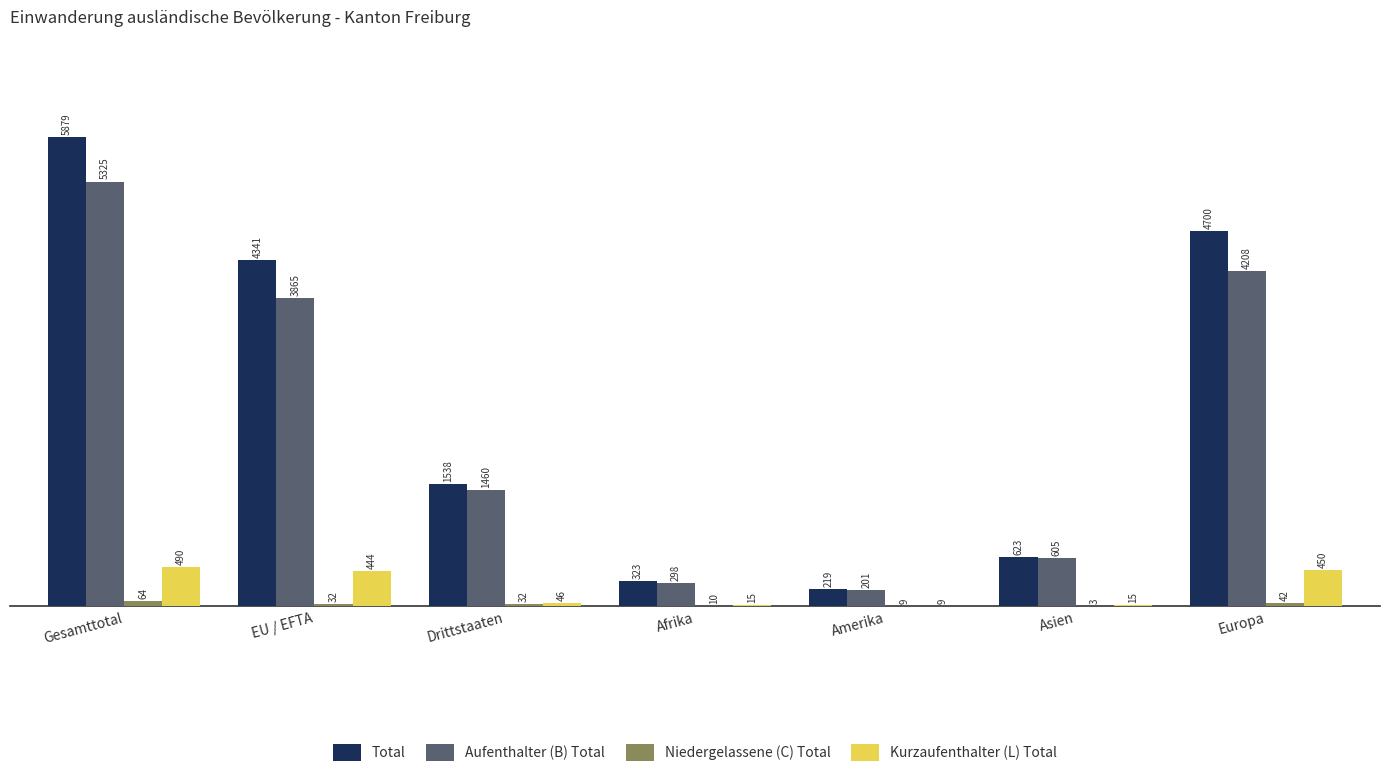

At which label does Kurzaufenthalter (L) Total reach its peak?

Gesamttotal